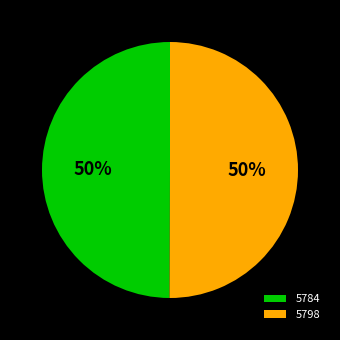

To the nearest percent, what portion does 5784 represent?

50%